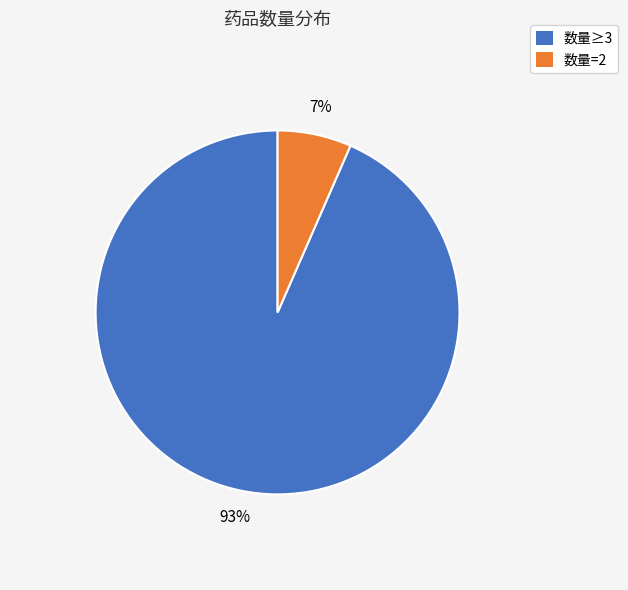

To the nearest percent, what is the average slice percentage?

50%